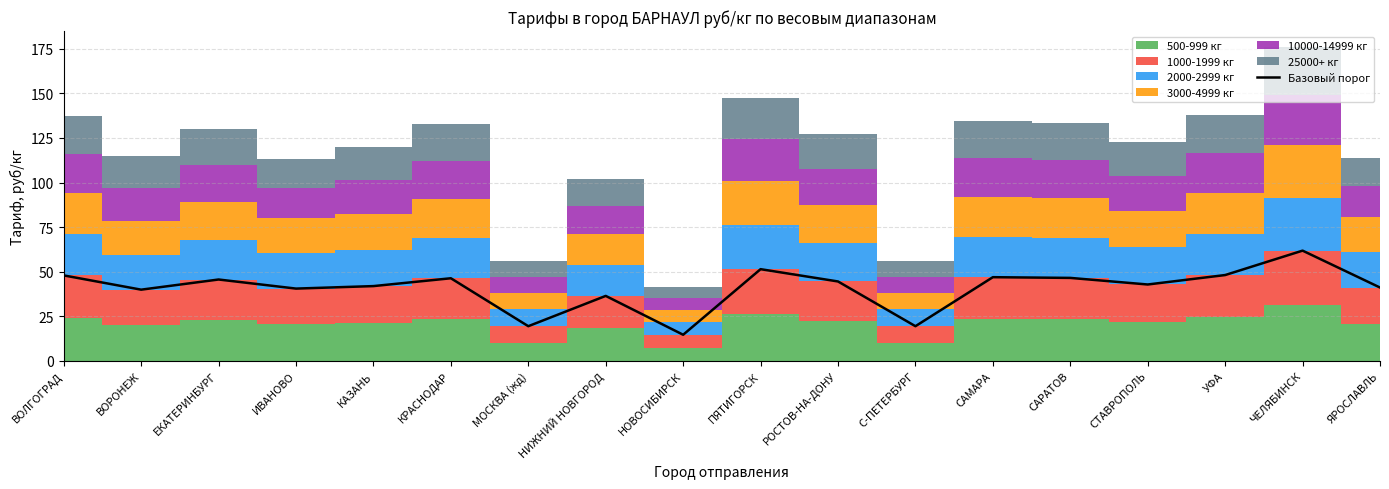

What is the sum of the values at САРАТОВ and ЕКАТЕРИНБУРГ?

92.1